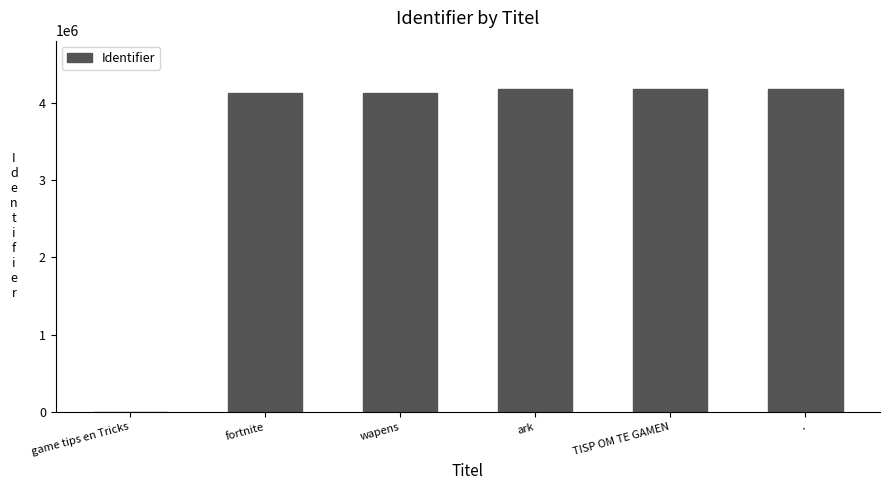

The chart shows a value of 4129277 at wapens. True or false?

True